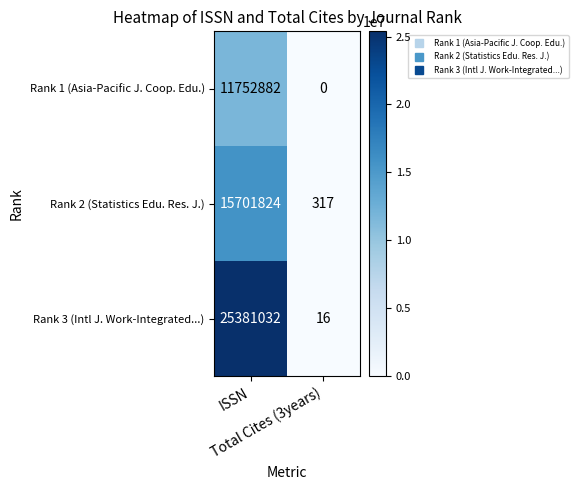

Count the number of data series in this chart.

3